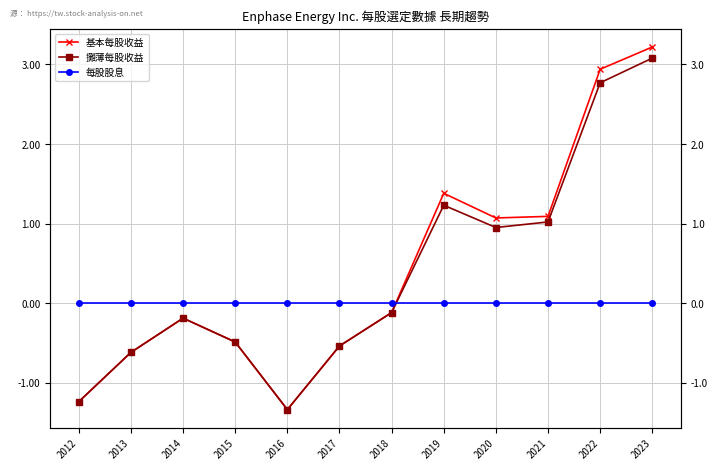

Reading left to right, list all the values displayed in this chart.

基本每股收益: -1.2	-0.6	-0.2	-0.5	-1.3	-0.5	-0.1	1.4	1.1	1.1	2.9	3.2
攤薄每股收益: -1.2	-0.6	-0.2	-0.5	-1.3	-0.5	-0.1	1.2	0.9	1.0	2.8	3.1
每股股息: 0.0	0.0	0.0	0.0	0.0	0.0	0.0	0.0	0.0	0.0	0.0	0.0